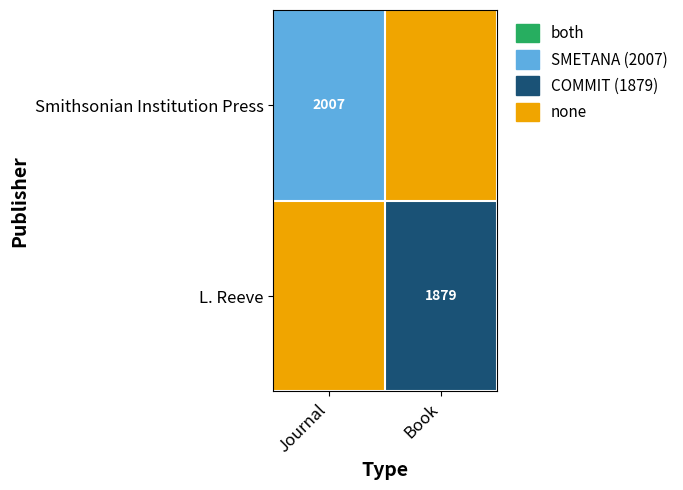

Is it true that L. Reeve equals 1089 at Book?

False